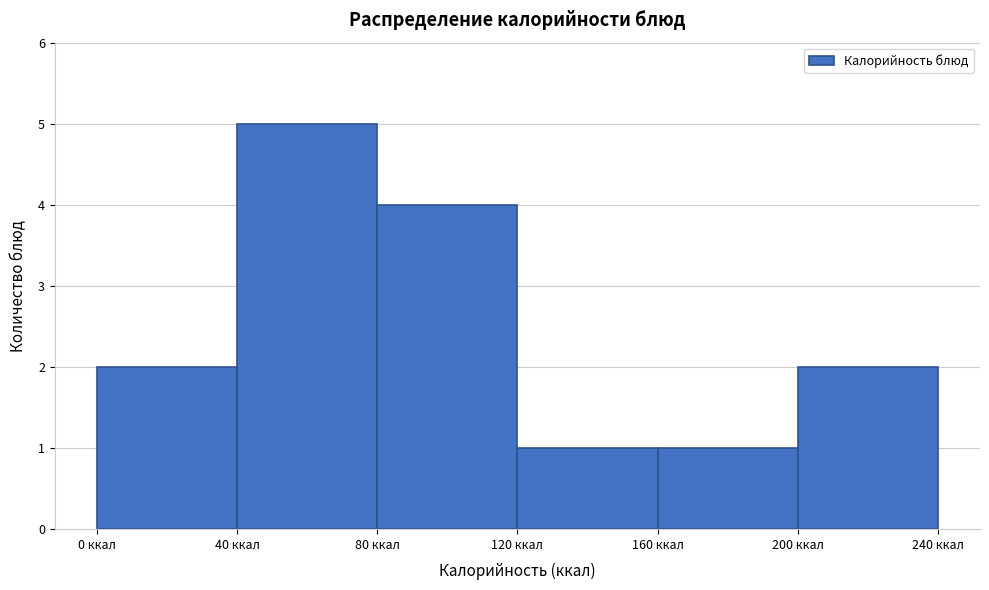

Over which range of the x-axis is the bar tallest?

40 to 80